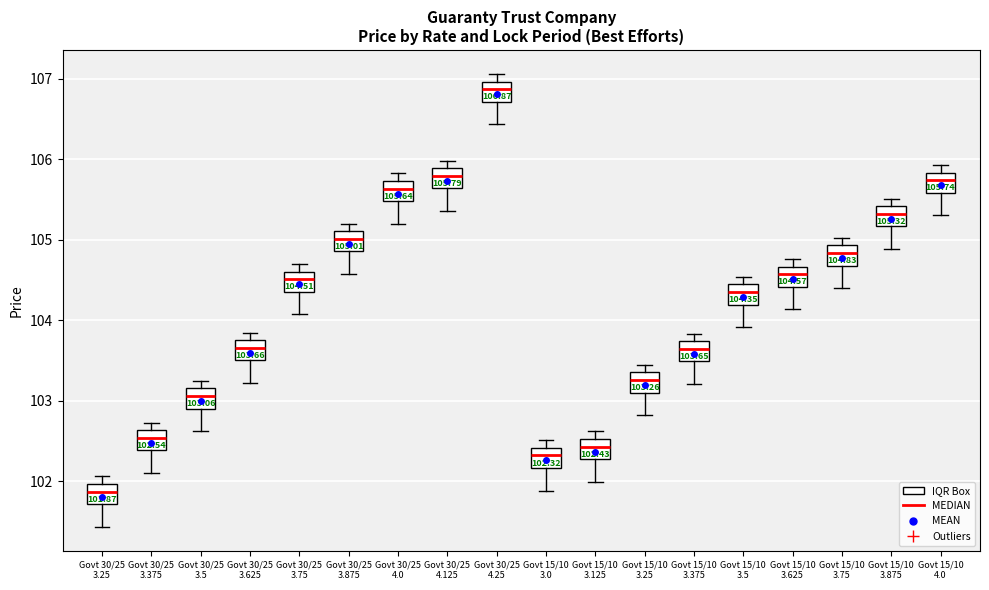

Which box's median line is the highest?

Govt 30/25 4.25